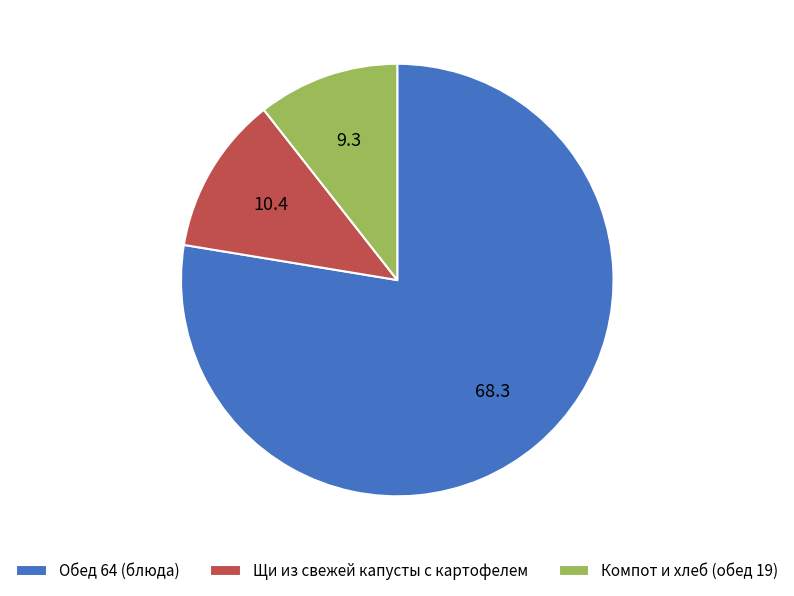

Which slice represents more than half of the pie?

Обед 64 (блюда)